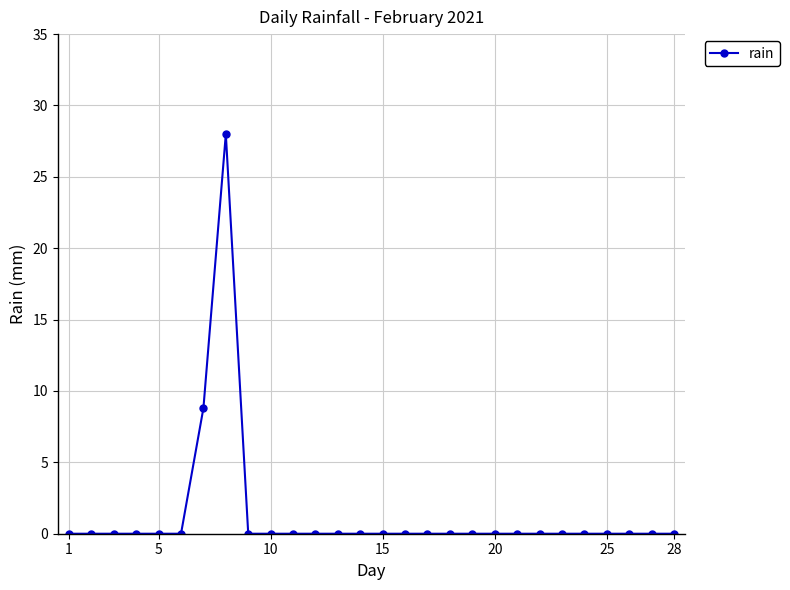

What is the sum of all values?

36.8